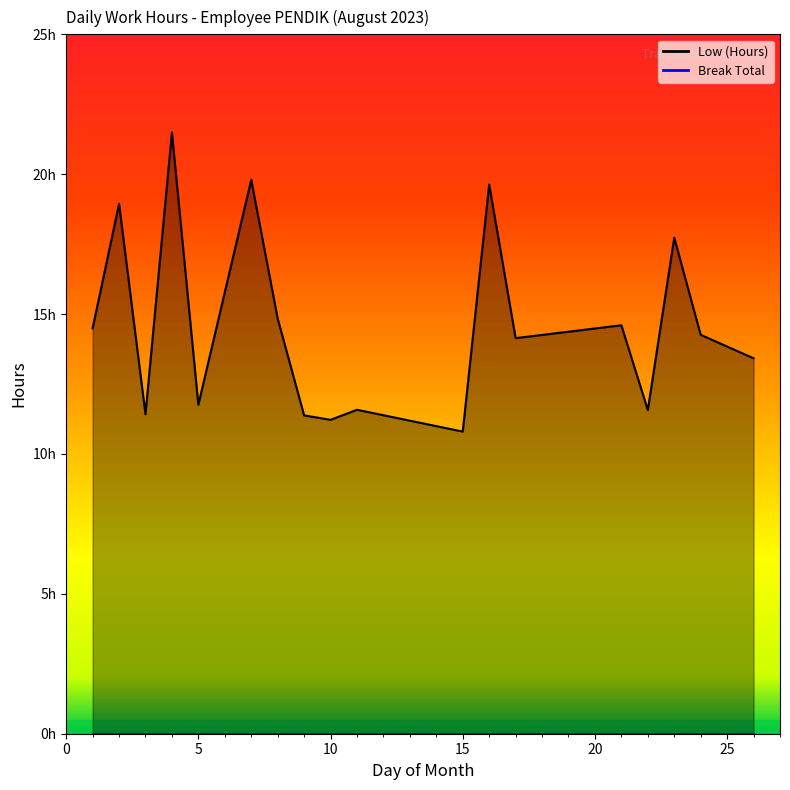

What is the average value?

14.6